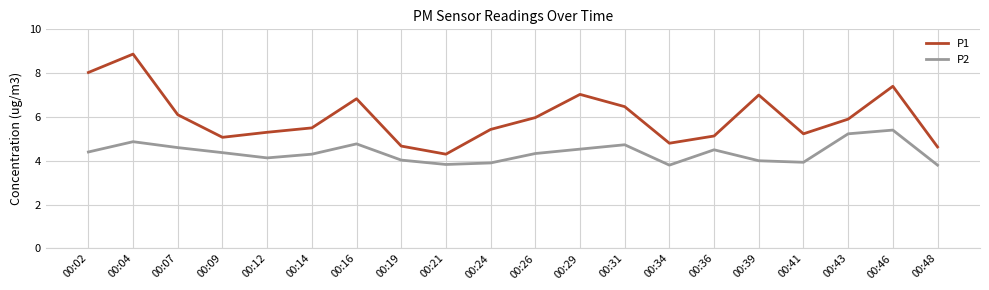

At which category does P1 reach its first local peak?

00:04